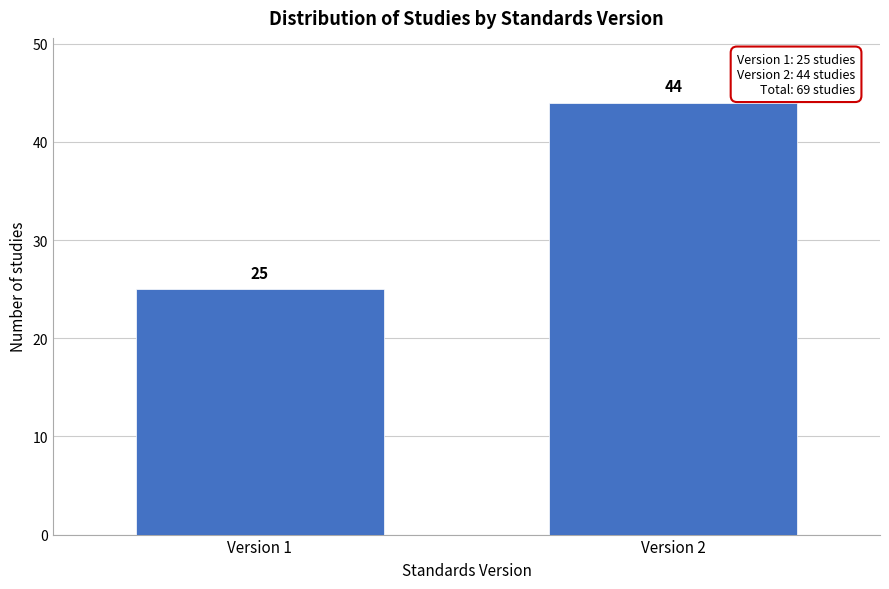

Reading right to left, list all the values displayed in this chart.

44	25